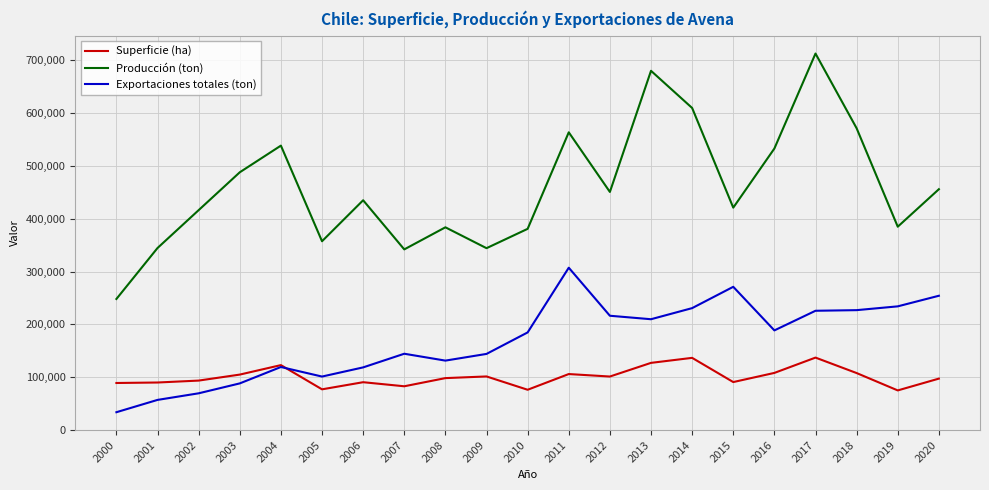

Rank the series by their average value, from lowest to highest.

Superficie (ha), Exportaciones totales (ton), Producción (ton)